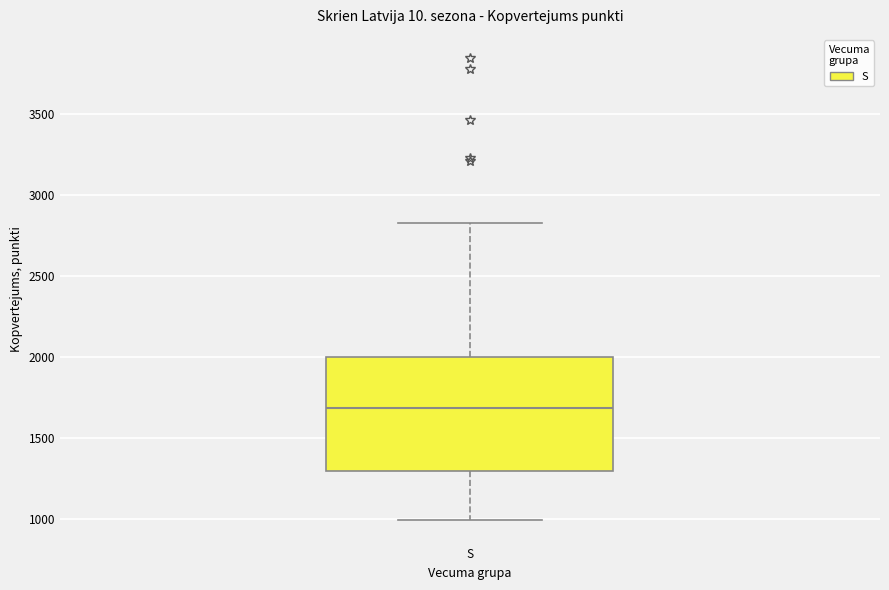

Where is the lower edge of the box for S on the y-axis? The values are not printed on the chart, so give them approximately, as read against the axis.

1300